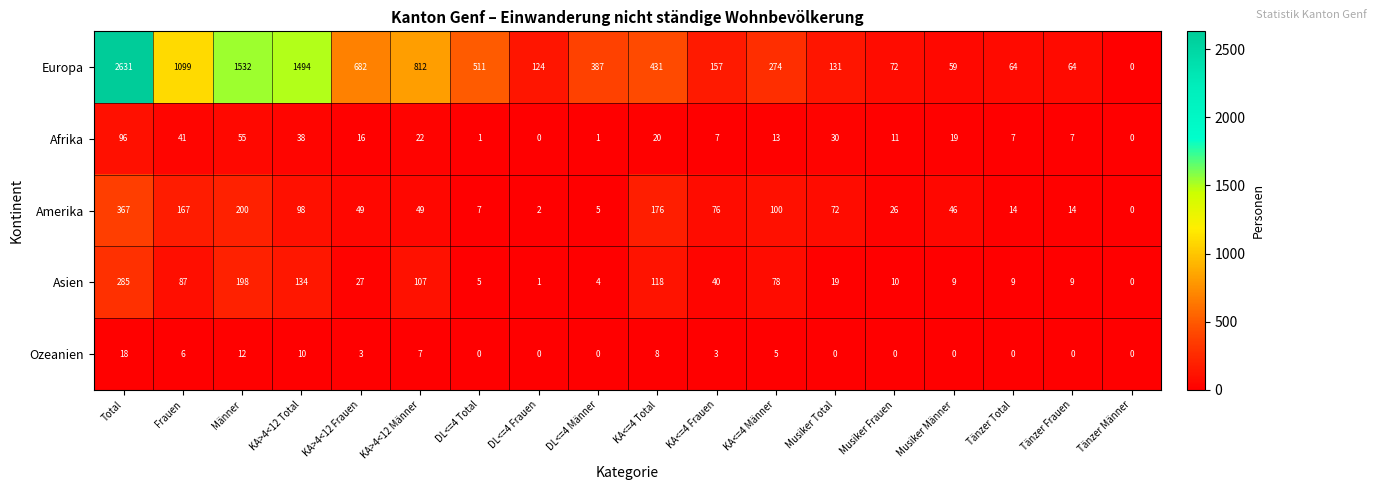

What is the total value across all series at KA<=4 Männer?

470